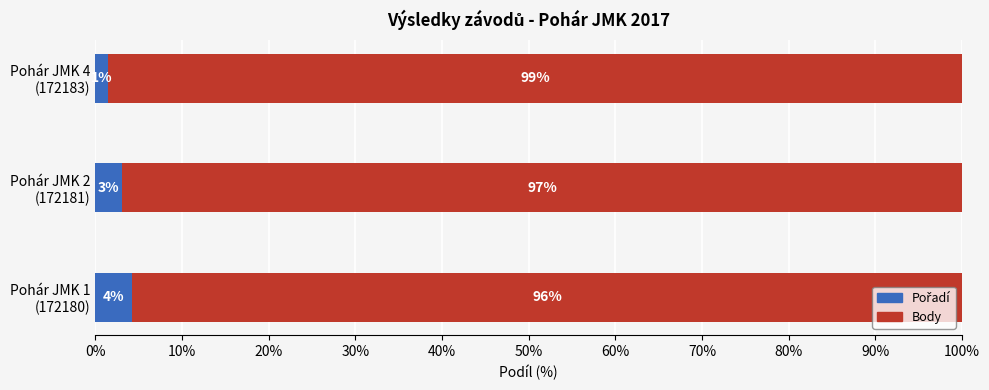

How many series are shown in this chart?

2